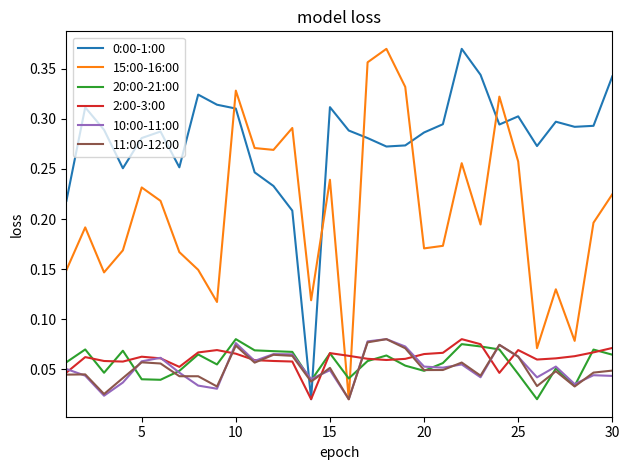

In 11:00-12:00, how many points are lower than both neighbors (excluding endpoints)?

9